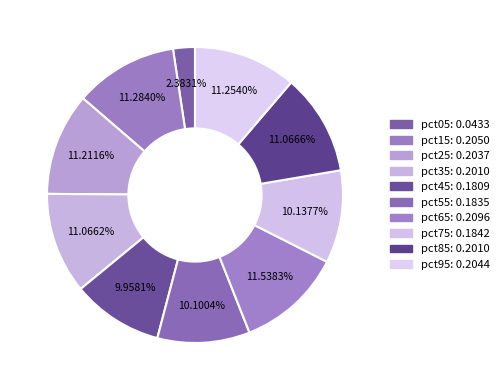

How many slices are in this pie chart?

10